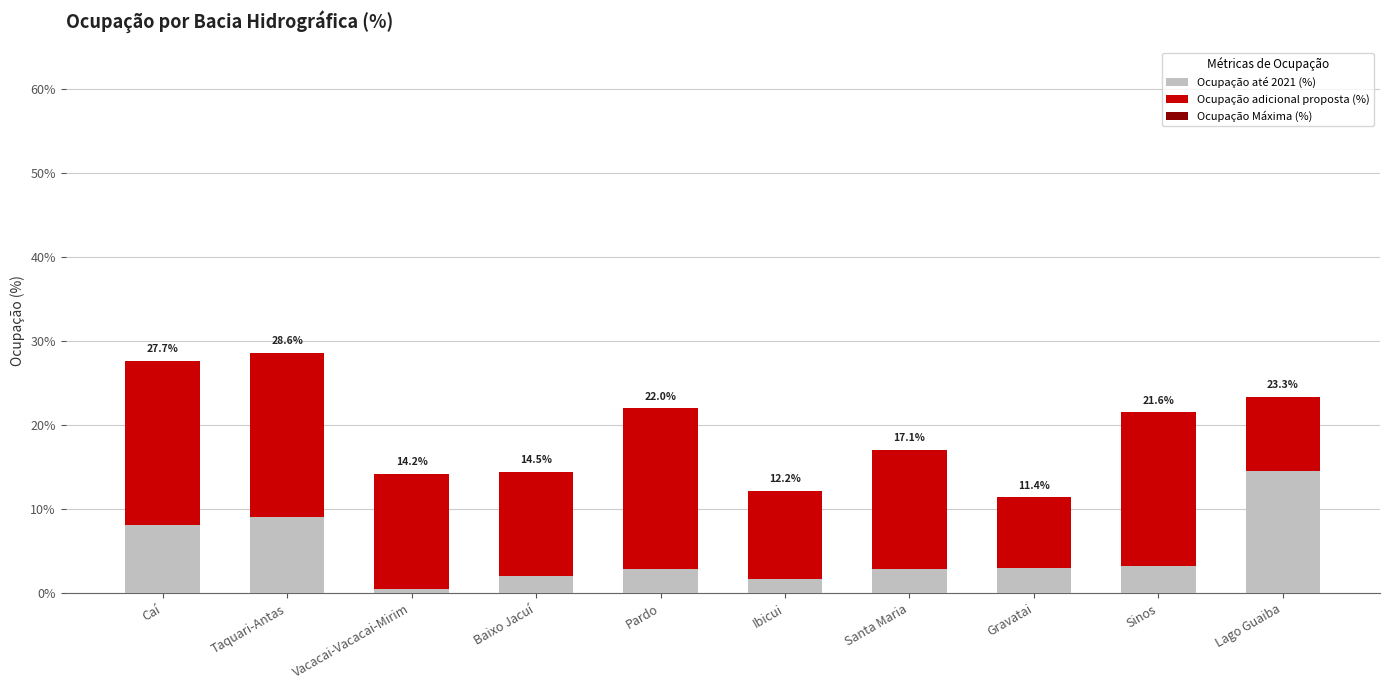

Are the bars horizontal?

No